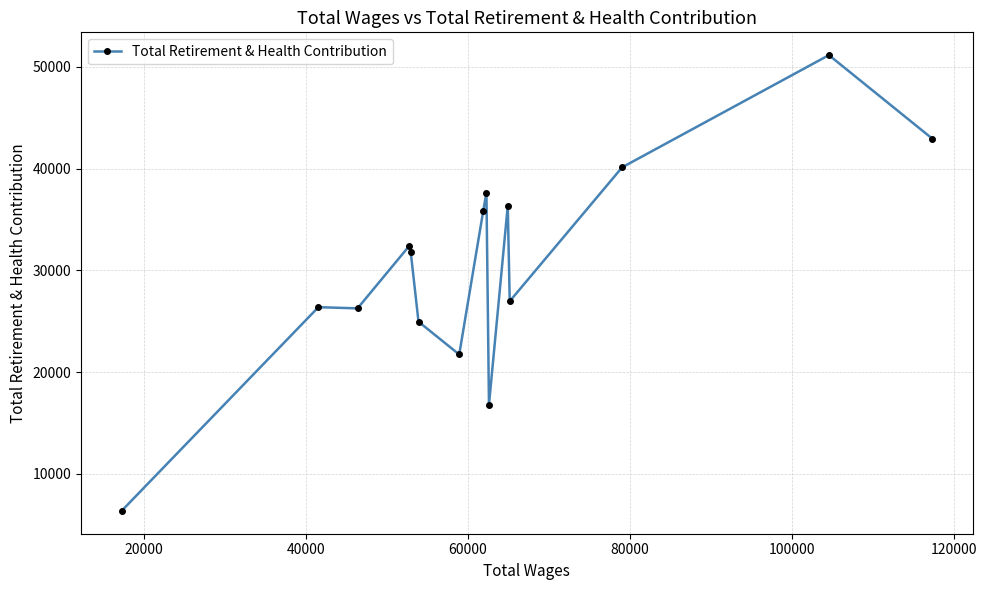

How many distinct data groups are displayed?

1